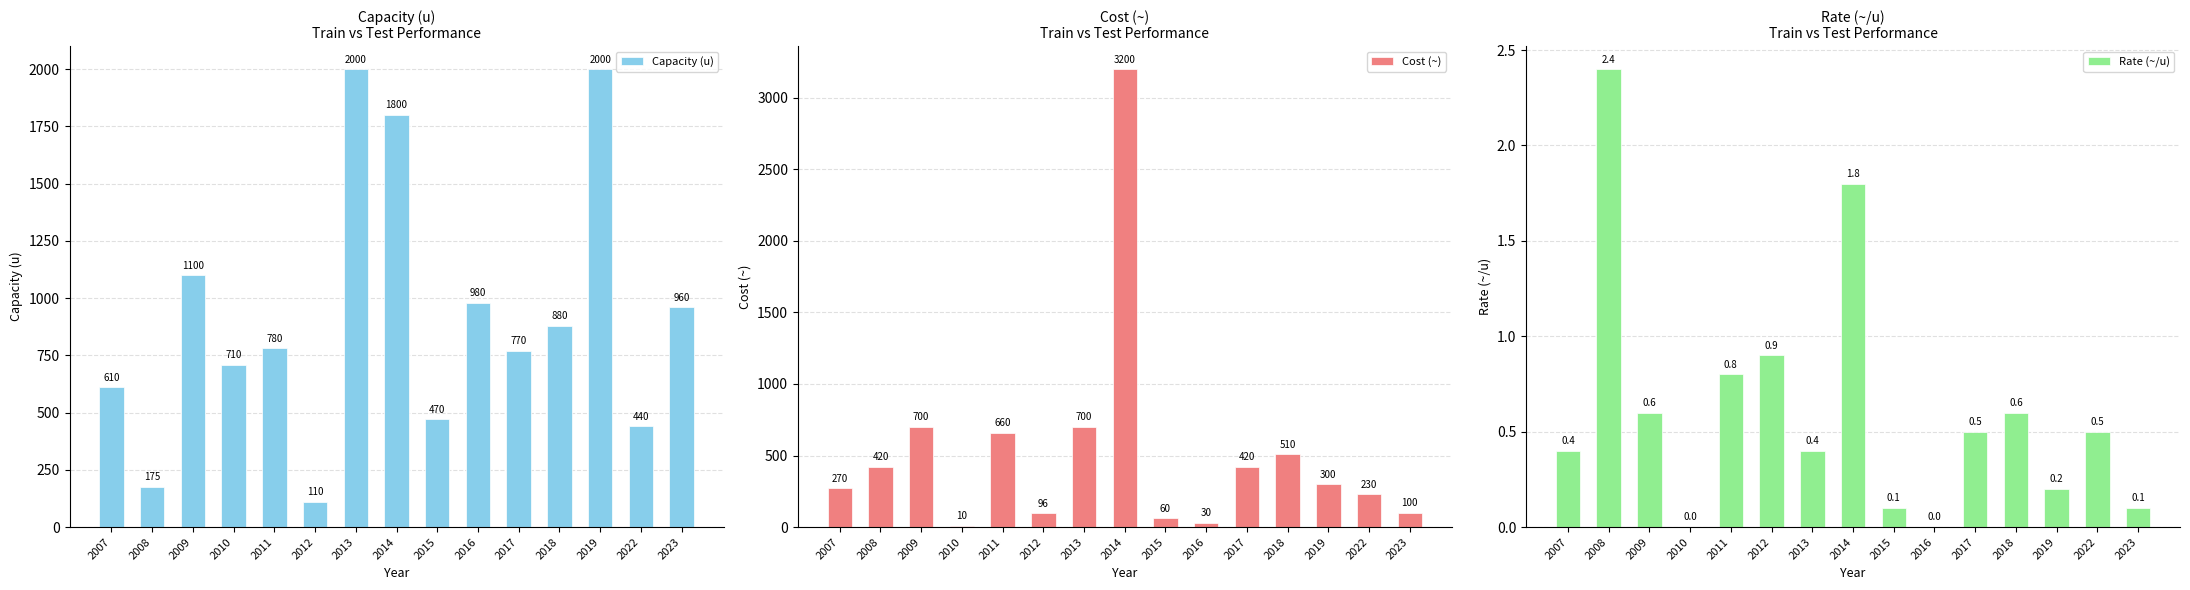

Is it true that Capacity (u) equals 440.0 at 2022?

True